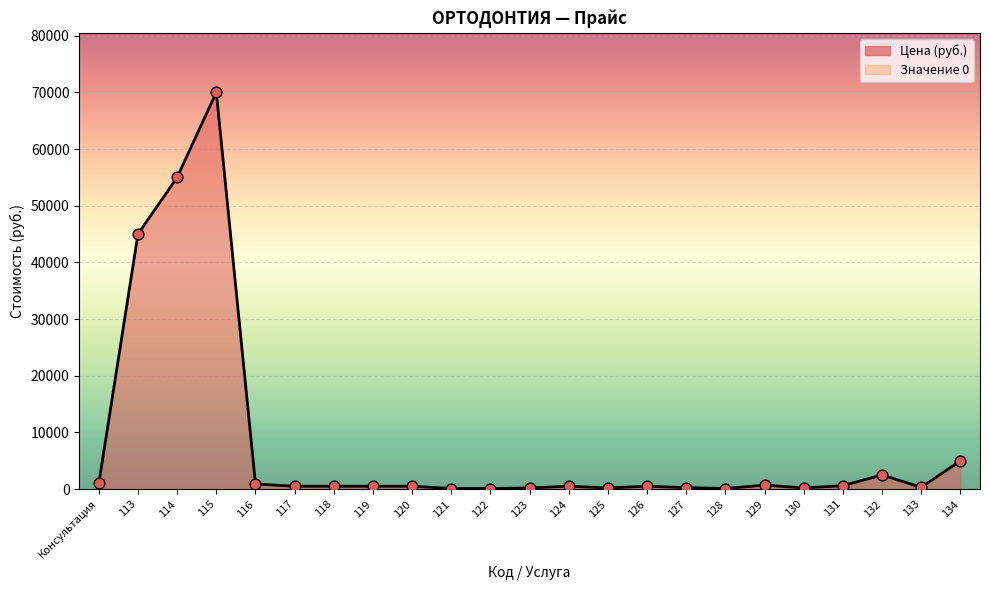

What is the change in value from 122 to 133?

+200